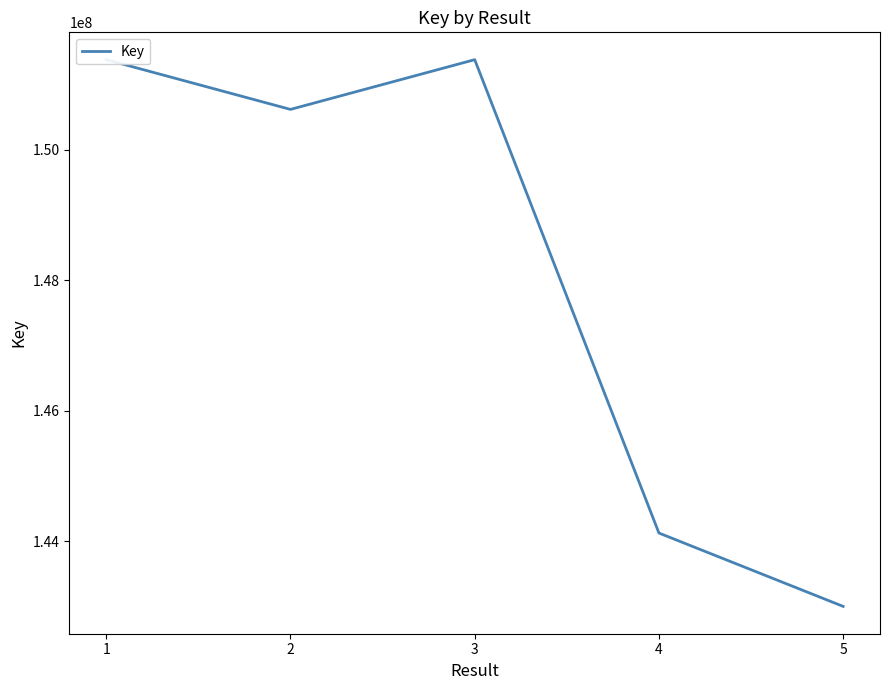

What is the ratio of the value at 3 to the value at 1?

1.0